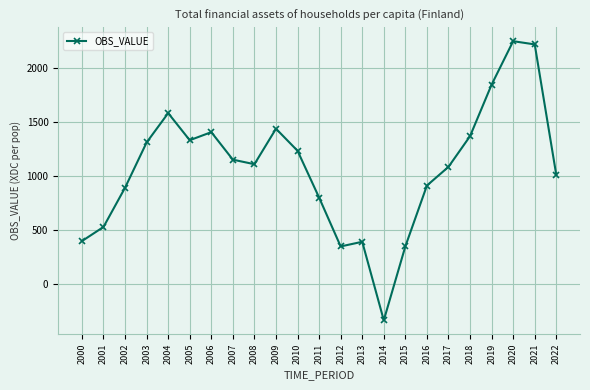

How many negative values are there?

1